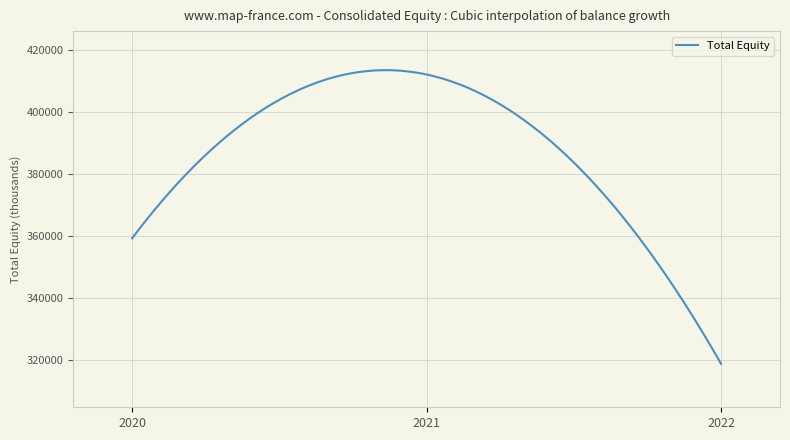

How many series are shown in this chart?

1